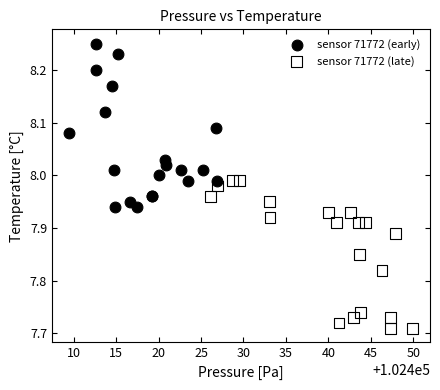

Which series has the largest Y range (max minus min)?

sensor 71772 (early)